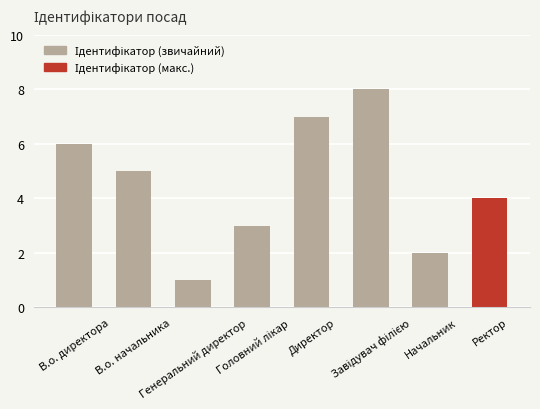

Reading right to left, extract all data points from this chart.

4	2	8	7	3	1	5	6